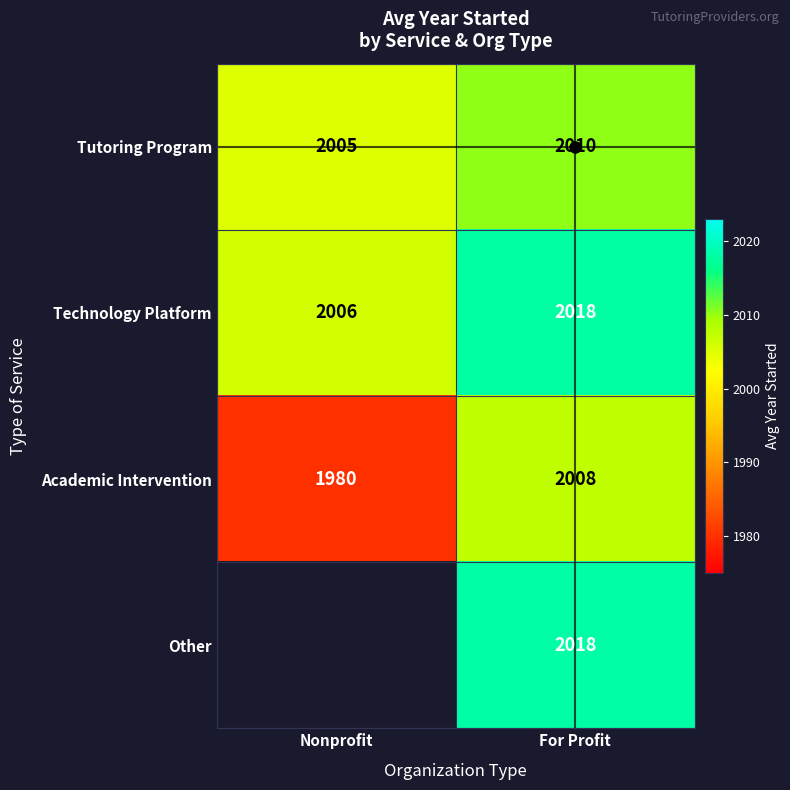

What is the difference between the highest and lowest values at For Profit?

10.5